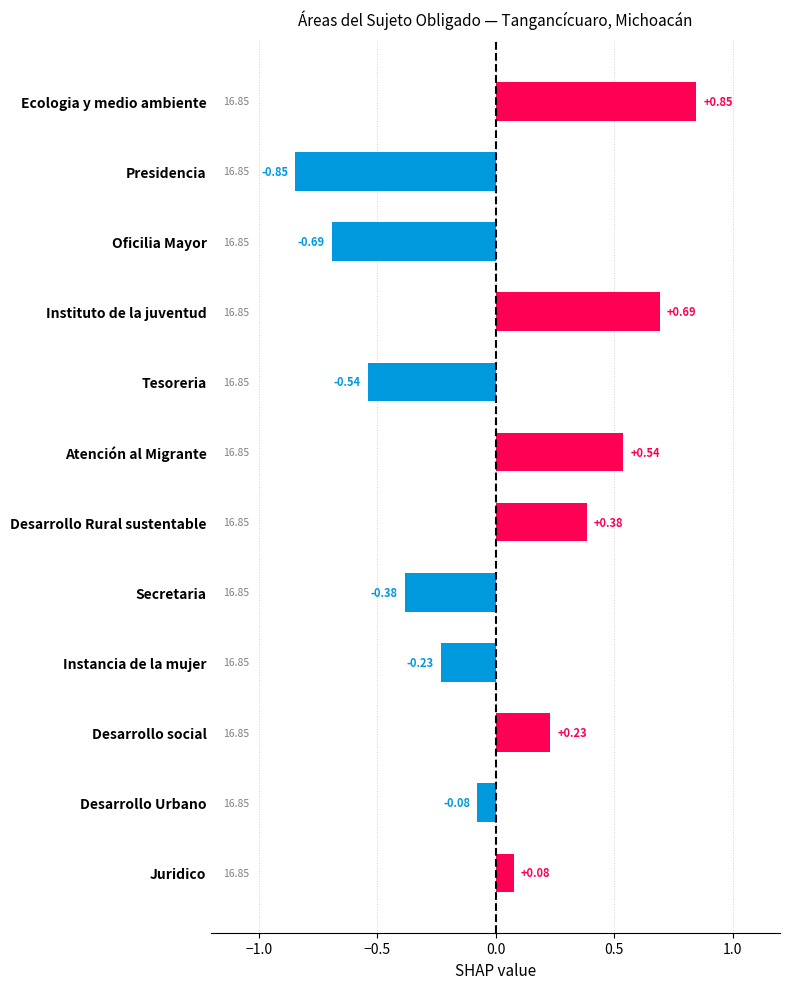

What is the difference between the values at Presidencia and Tesoreria?

0.3